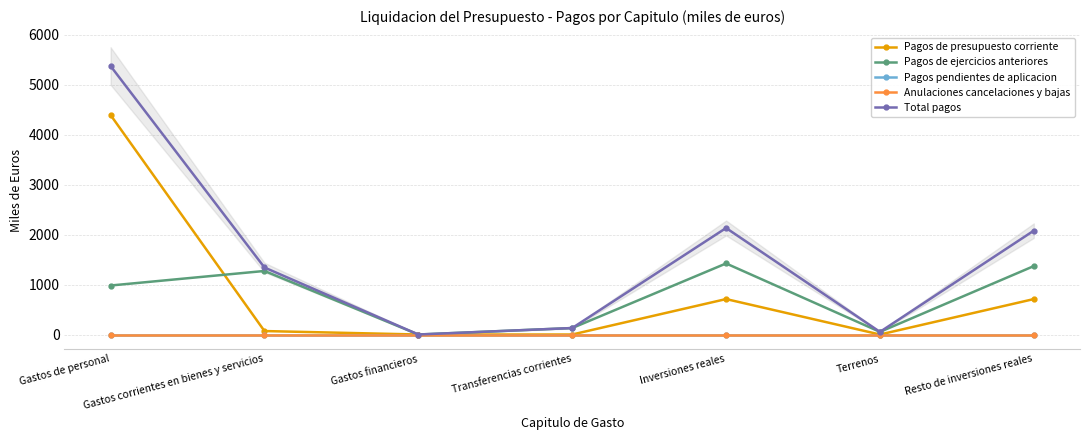

What is the approximate value of Total pagos at Gastos corrientes en bienes y servicios?

1342.1